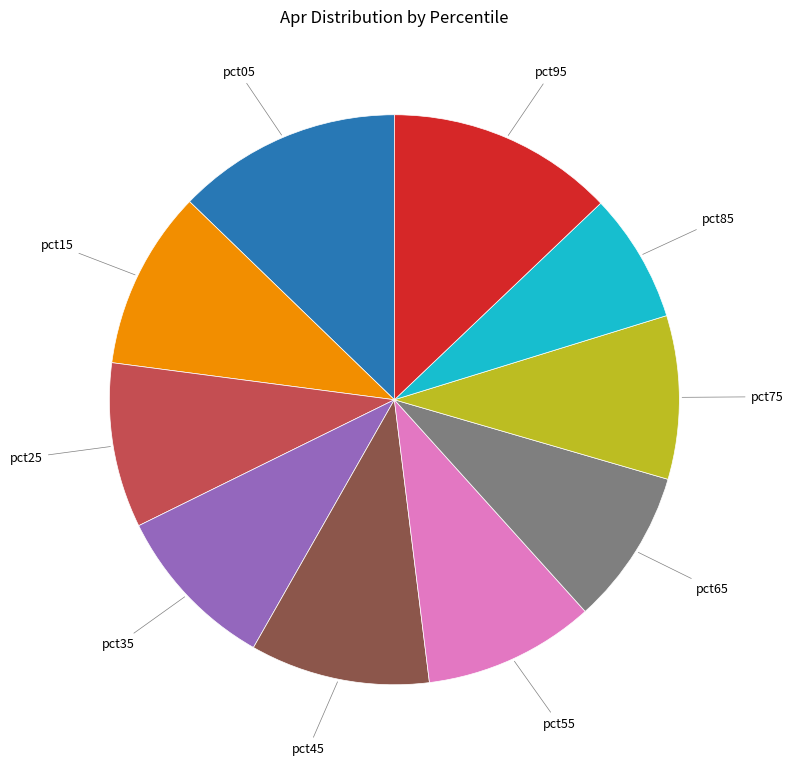

Which slice is the smallest?

pct85